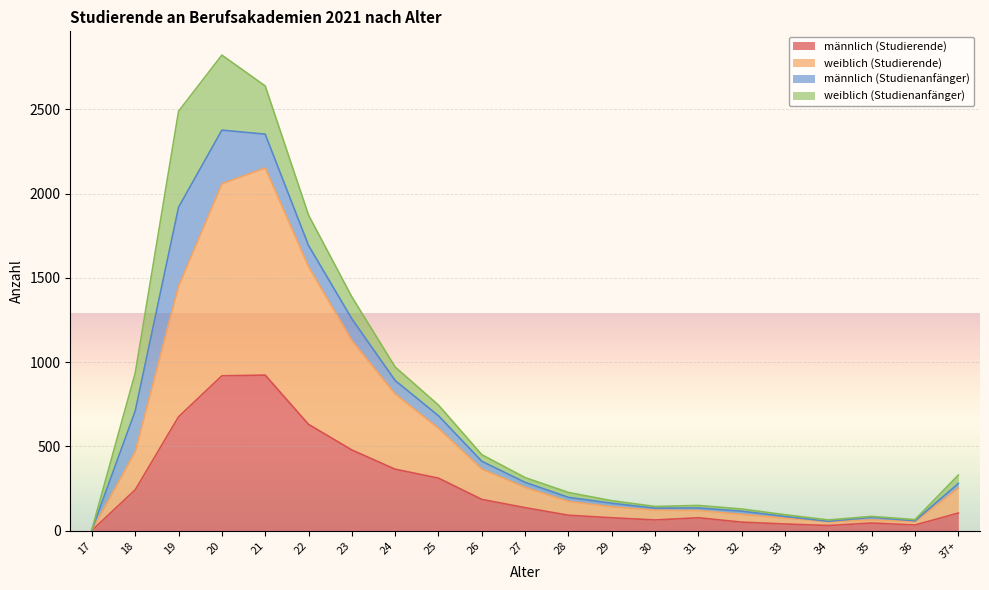

What are all the series names shown in the legend?

männlich (Studierende), weiblich (Studierende), männlich (Studienanfänger), weiblich (Studienanfänger)